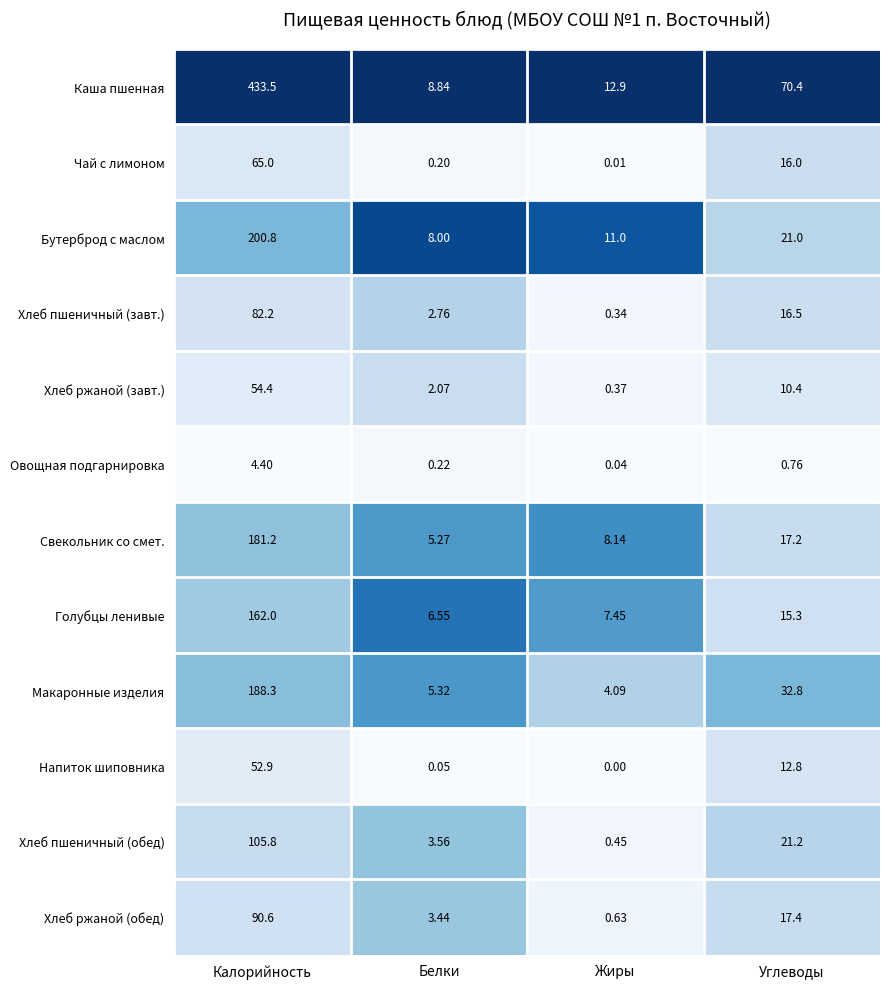

What is the total value across all series at Жиры?

45.4